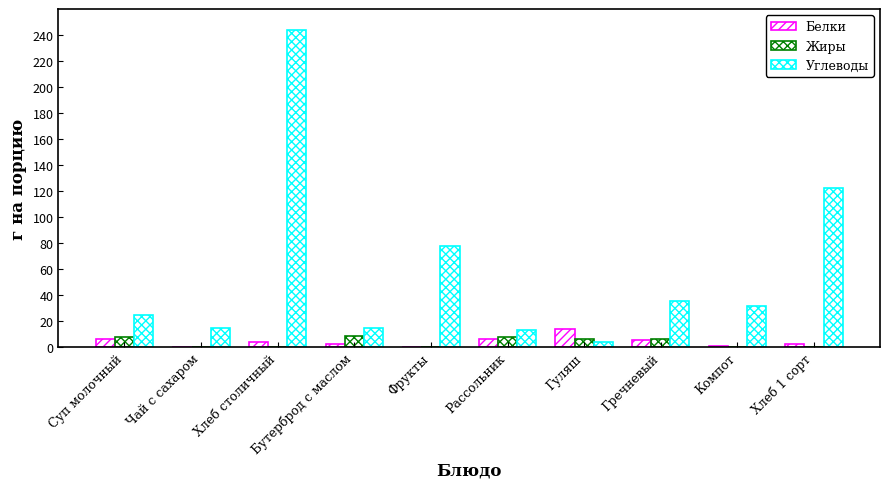

Are the bars grouped side by side (vs. stacked)?

Yes